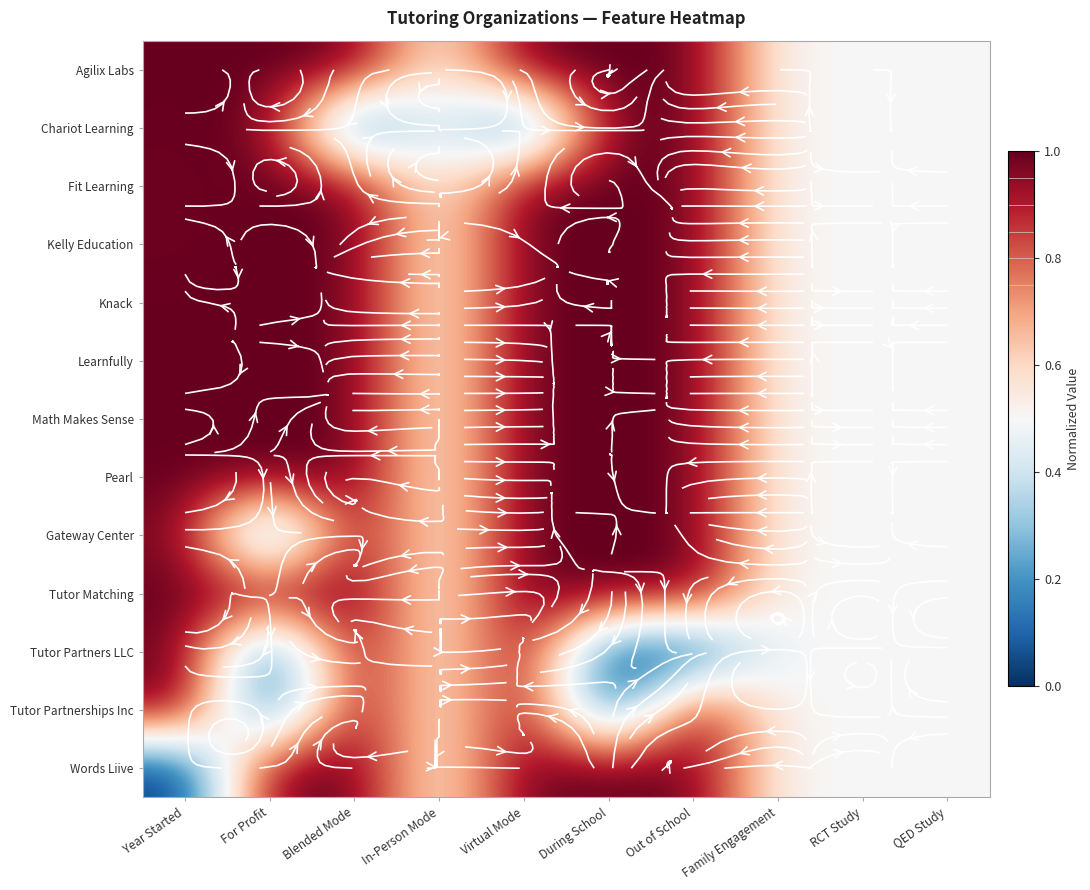

Count the Words Liive values in the range 0 to 1.

10